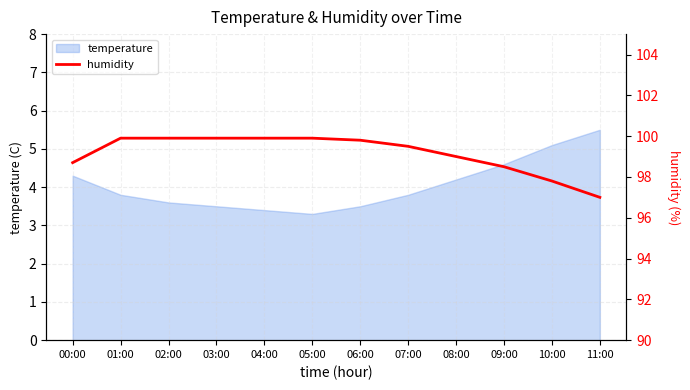

Which category has the highest value in the temperature series?

11:00